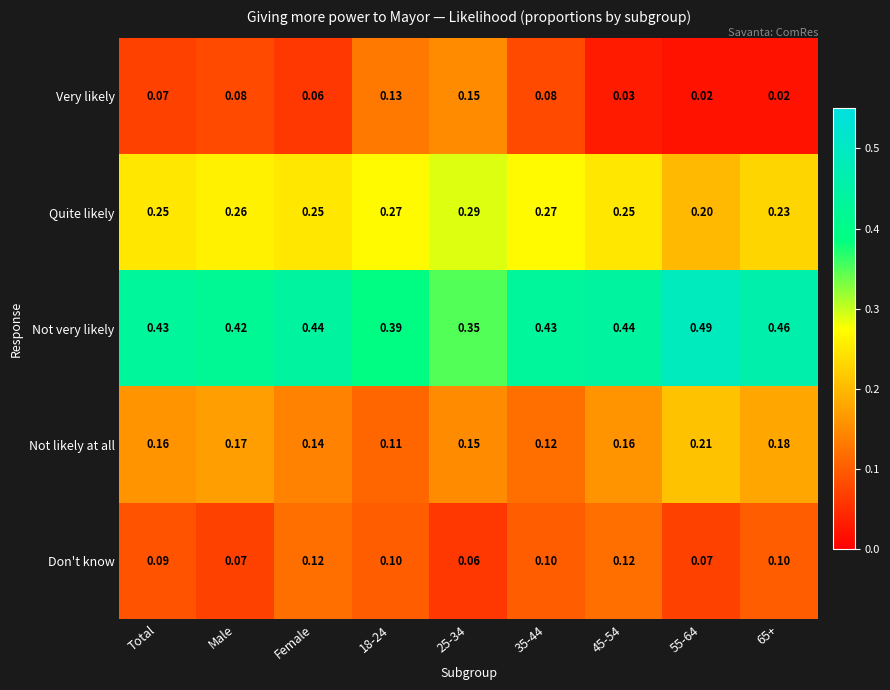

Is the value of Very likely at 45-54 greater than the value of Not very likely at 45-54?

No